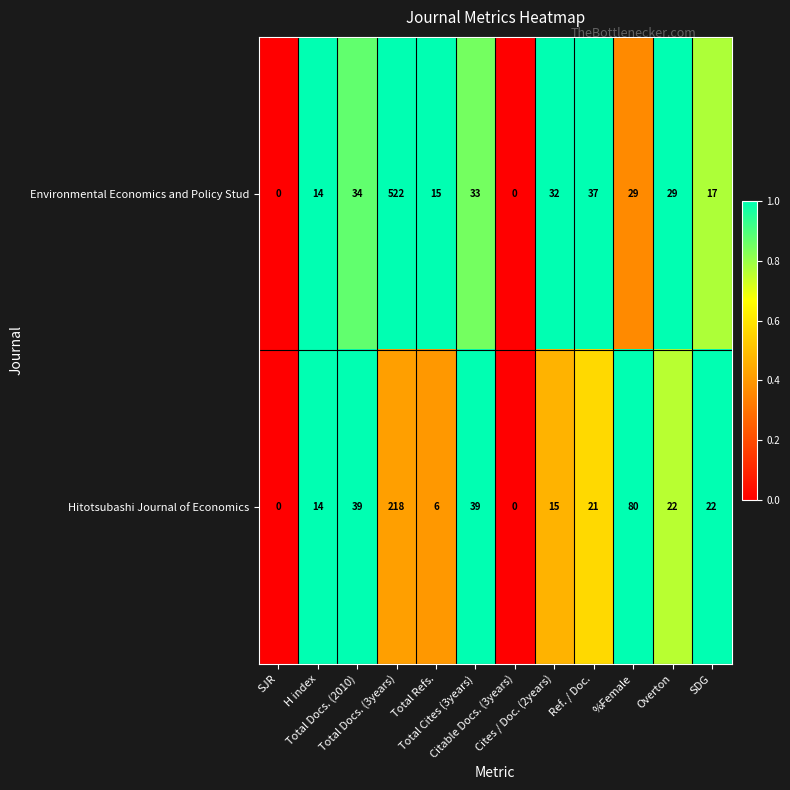

Which series has the widest spread of values?

Environmental Economics and Policy Stud